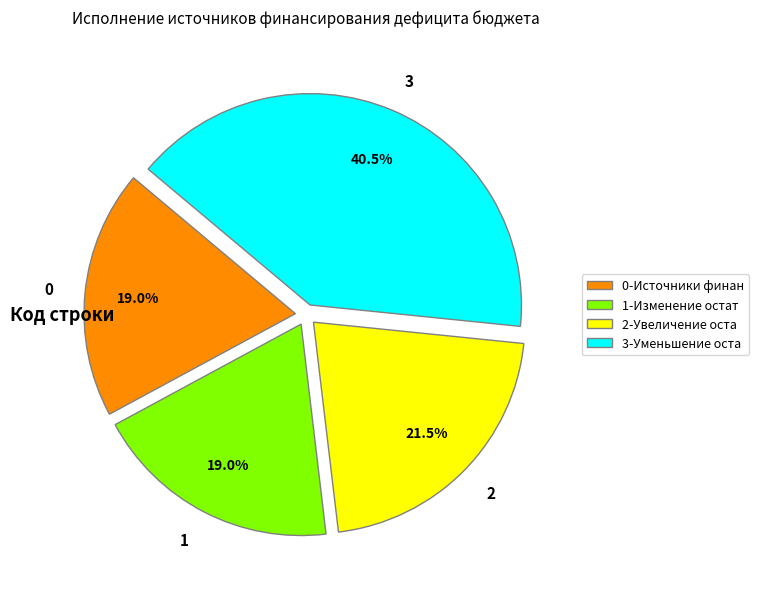

What is the total percentage of 0 and 2?

40.5%